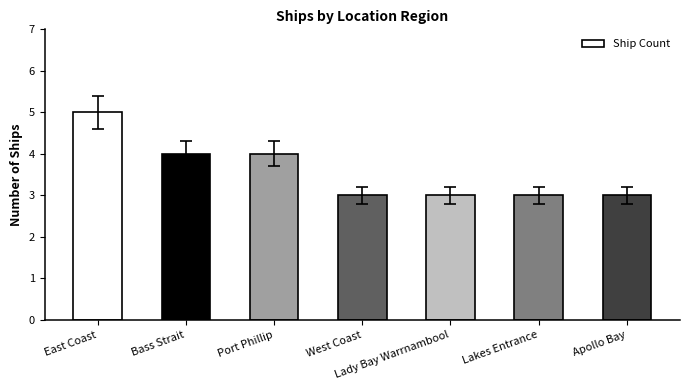

Count the number of data series in this chart.

1